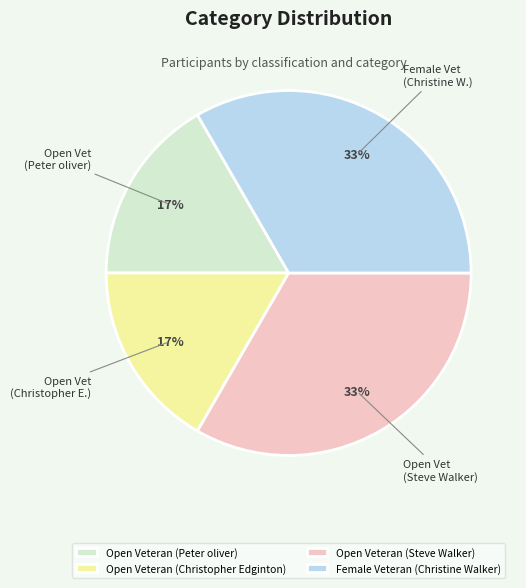

The Female Veteran (Christine Walker) slice represents 19% of the pie. True or false?

False